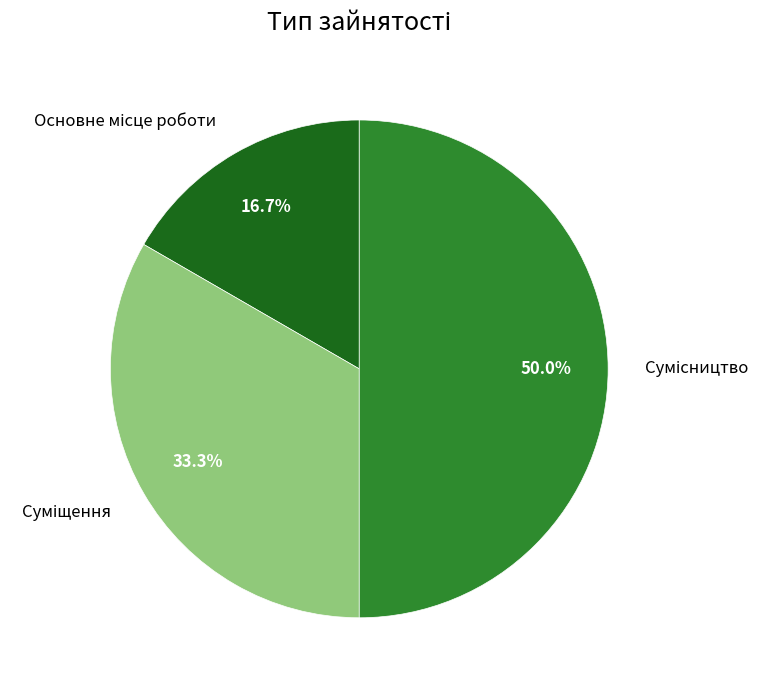

Approximately how many times larger is the value at Суміщення compared to Сумісництво?

0.7